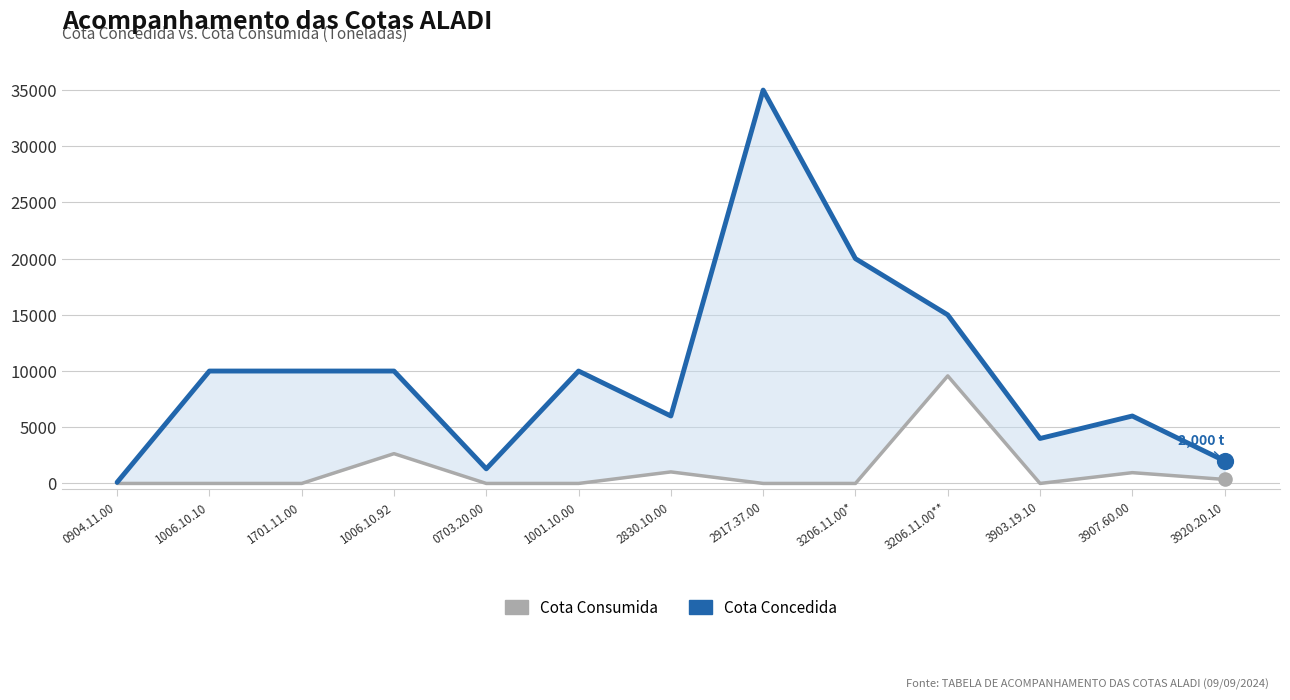

What is the total value across all series at 0904.11.00?

100